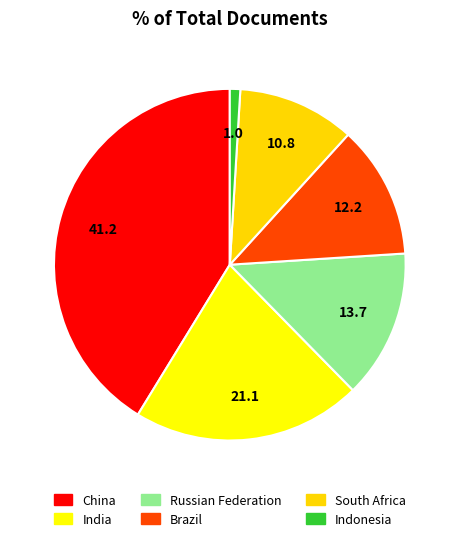

How many segments does this pie chart have?

6